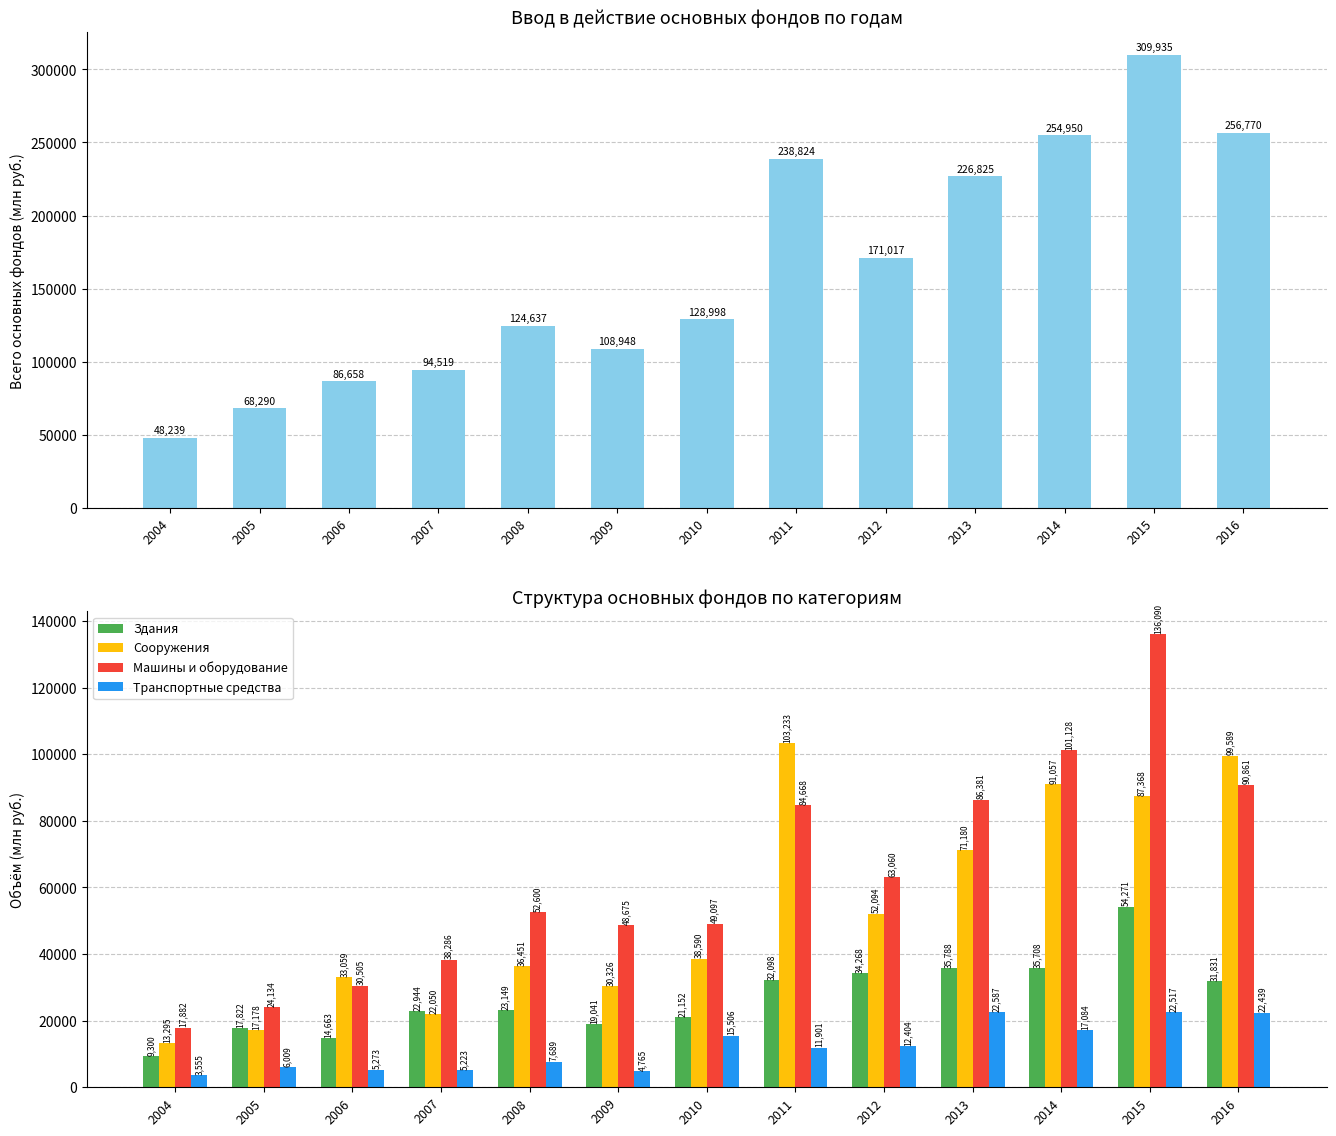

Where does the Сооружения series first go above 38590?

2011